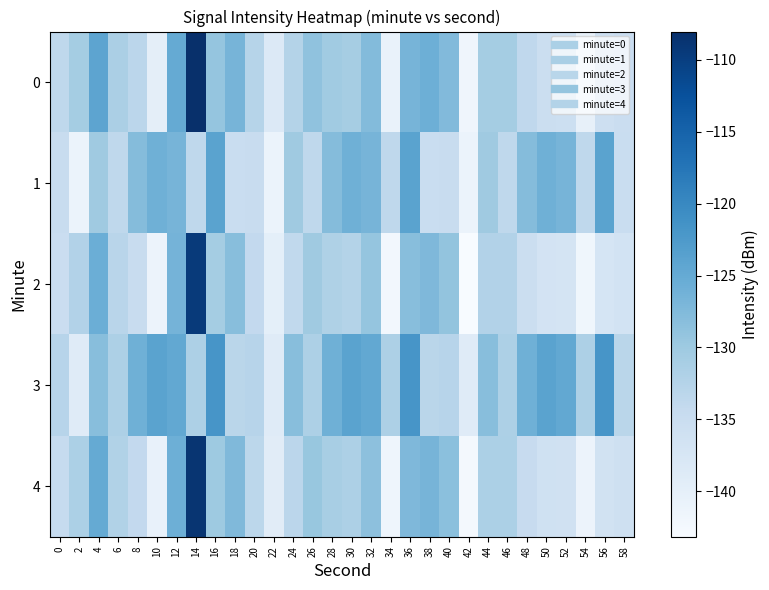

What is the spread (max minus min) of values at 20?

2.3